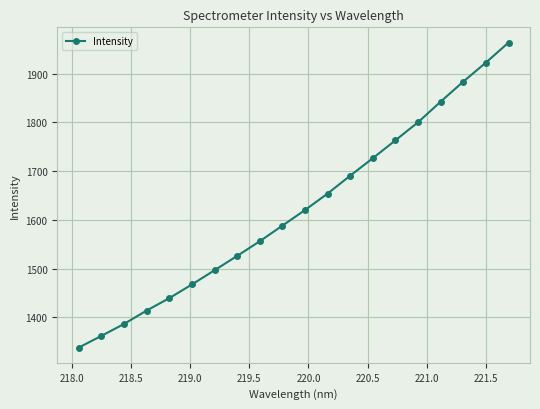

What is the difference between the maximum and minimum values?

625.6